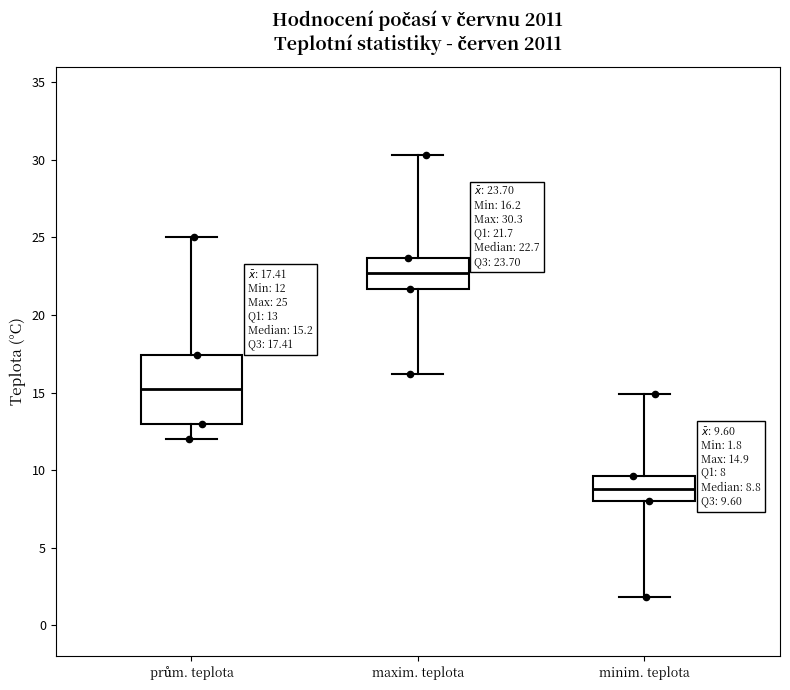

Which box's median line is the highest?

maxim. teplota